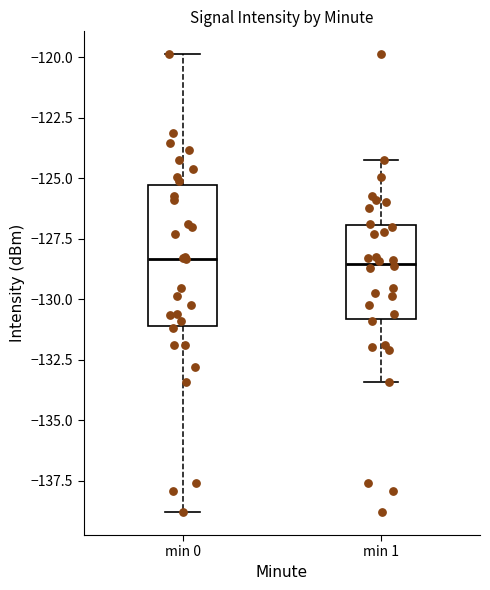

Reading left to right, read every box against the y-axis: the position of its median line, the range the box covers, and the ends of its whiskers. The values are not printed on the chart, so give them approximately, as read against the axis.

min 0: median -128.5, box -131.0 to -125.5, whiskers -139.0 to -120.0
min 1: median -128.5, box -131.0 to -127.0, whiskers -133.5 to -124.0